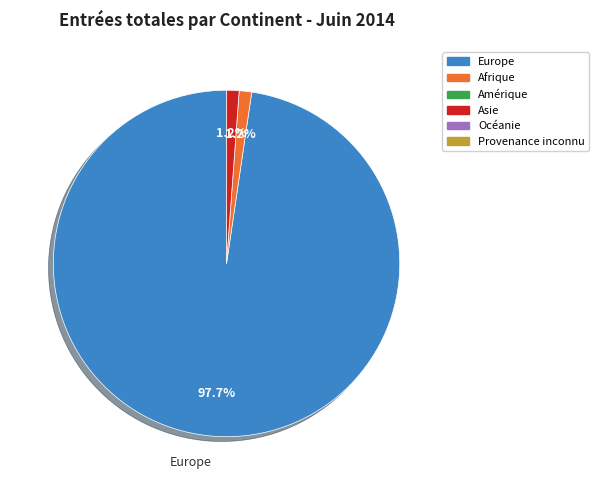

Does any single category account for the majority?

Yes